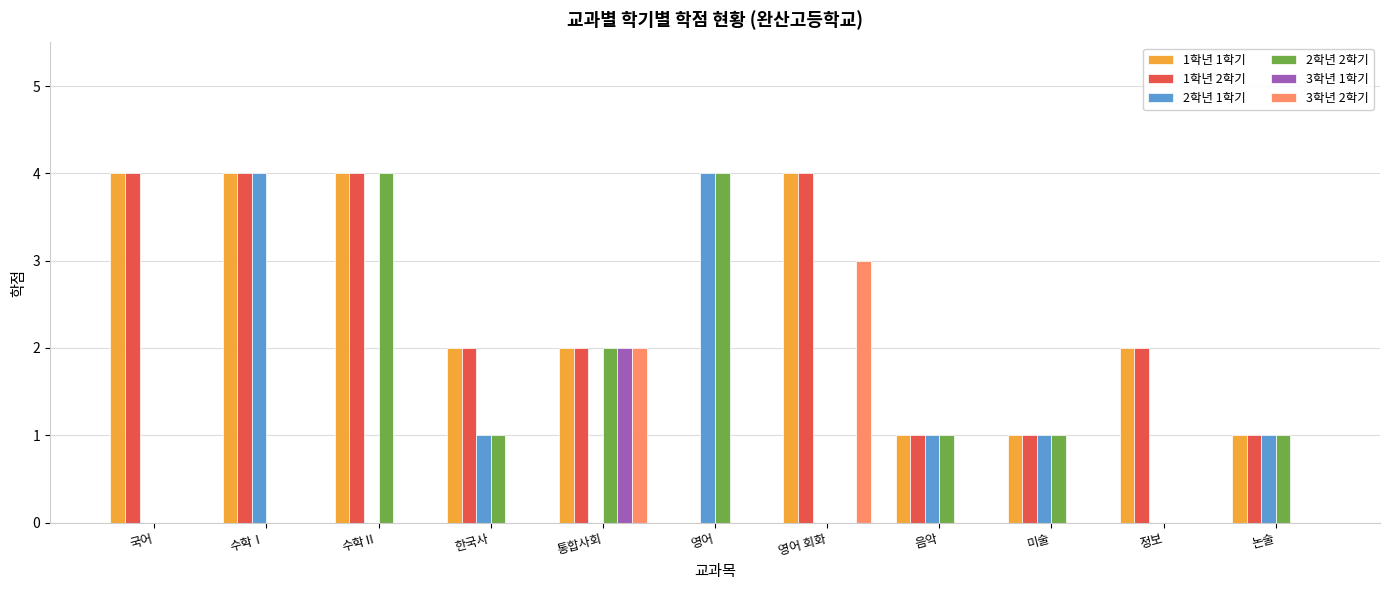

True or false: 2학년 1학기 has a value of 3 at 국어.

False